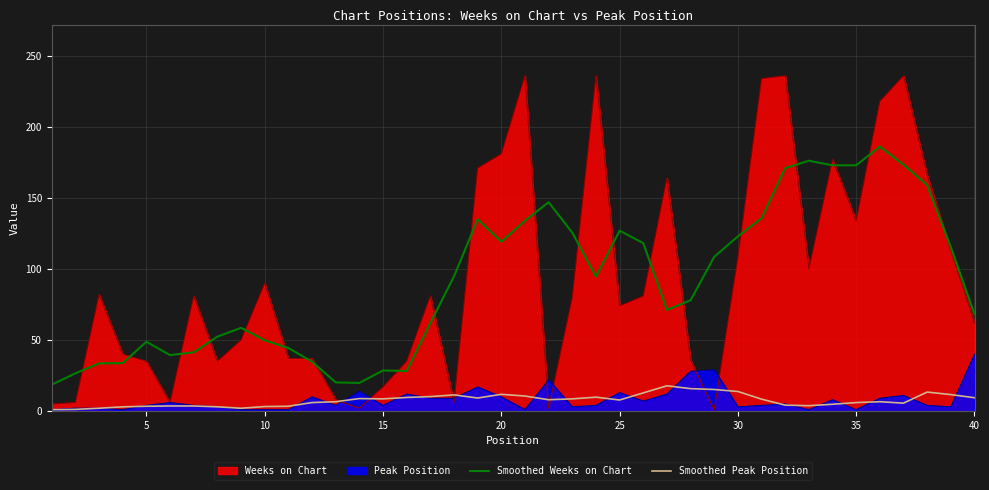

What is the value of the Smoothed Weeks on Chart point at the 2nd from the left?

26.6